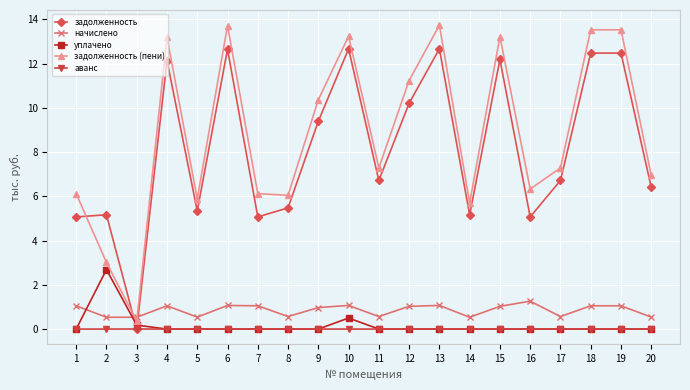

The value of аванс at 10 is 0.0. True or false?

True